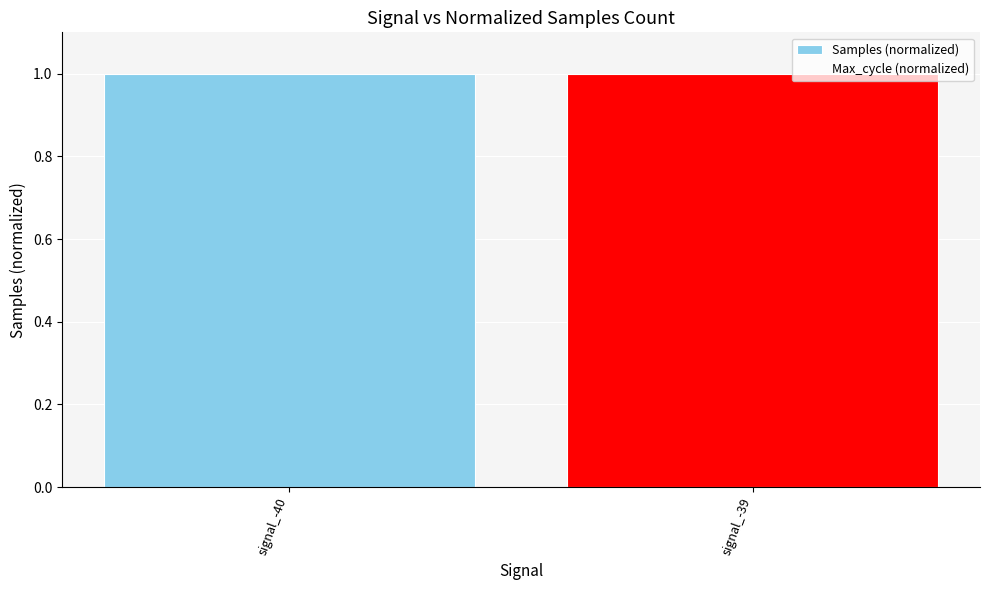

How many data points are less than 1?

1